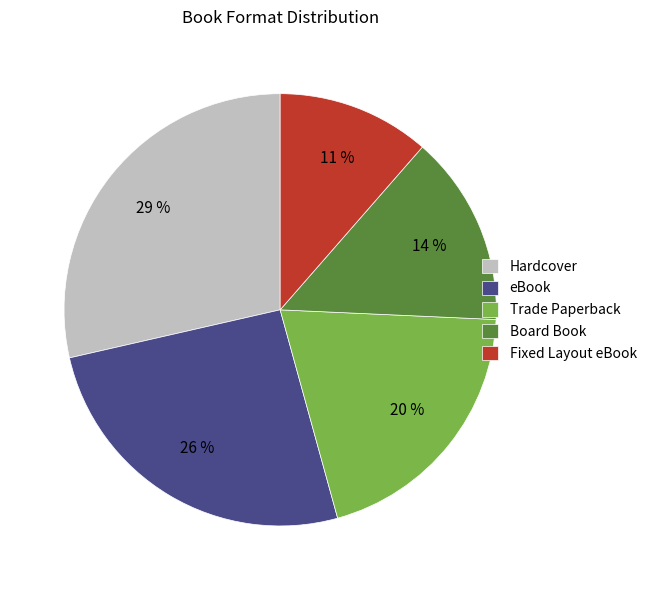

Is it true that eBook is 13% of the pie?

False